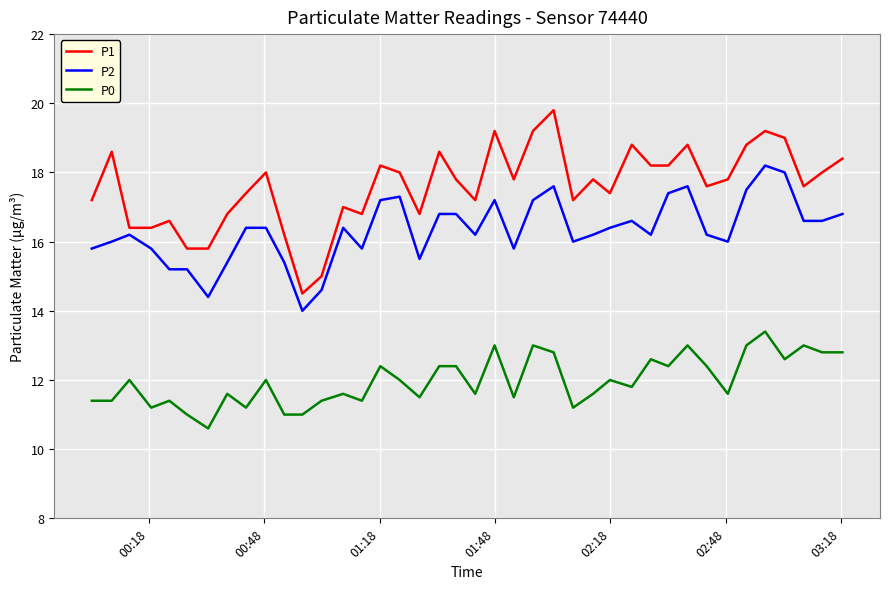

What is the difference between the maximum and minimum values in the P1 series?

5.3